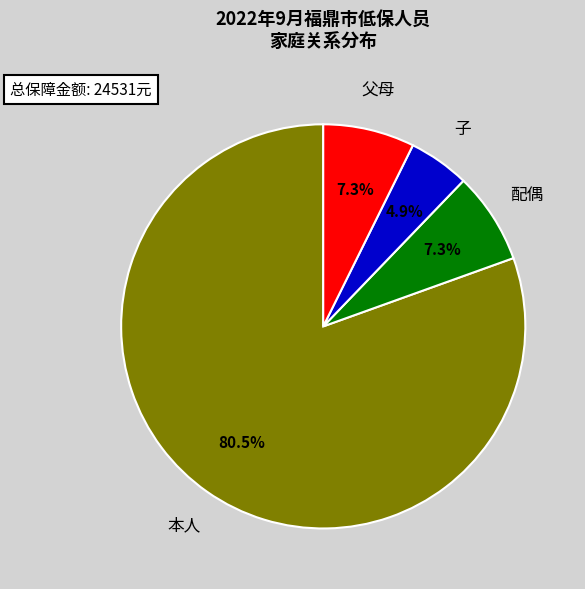

Combined, what portion of the pie is 子 and 本人?

85.4%